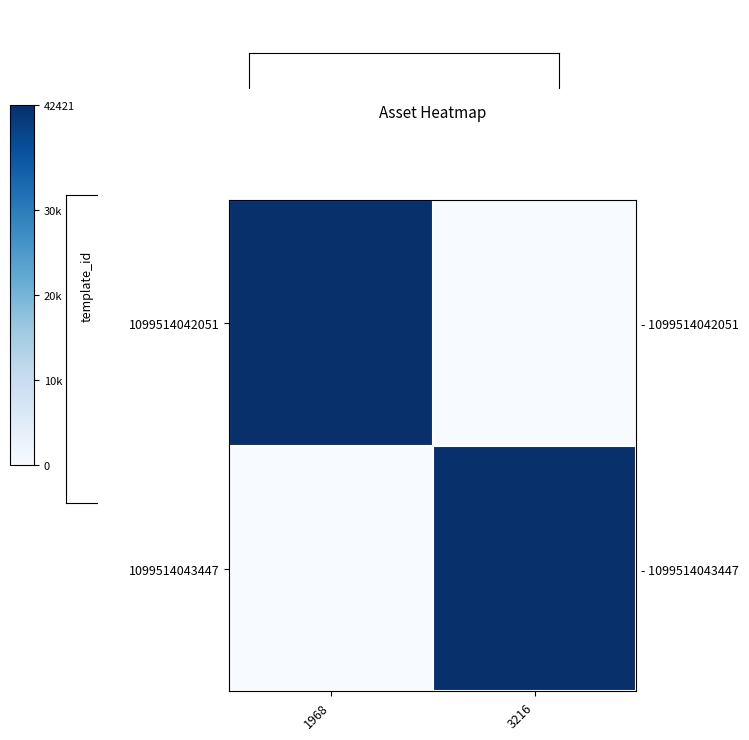

What is the difference between the highest and lowest values at 3216?

42421